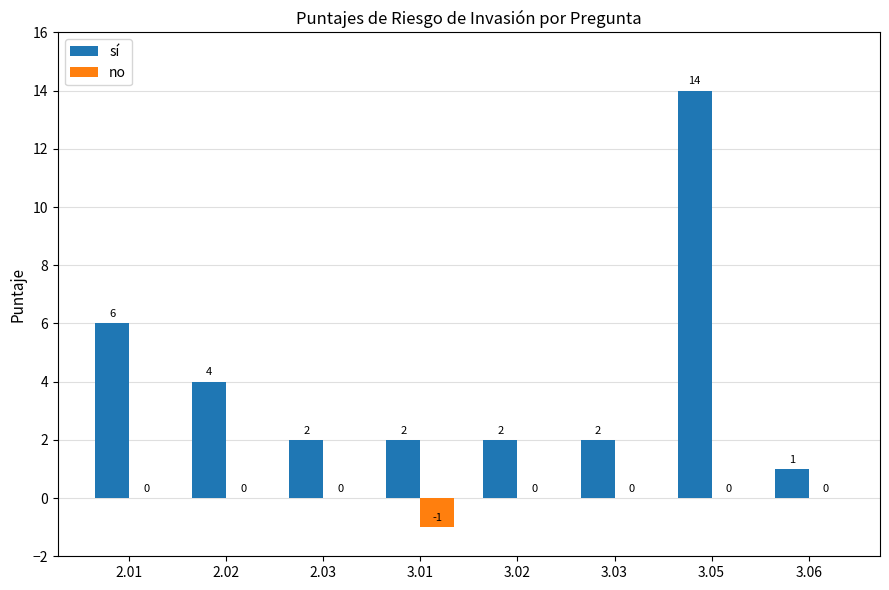

True or false: sí has a value of 3 at 2.03.

False